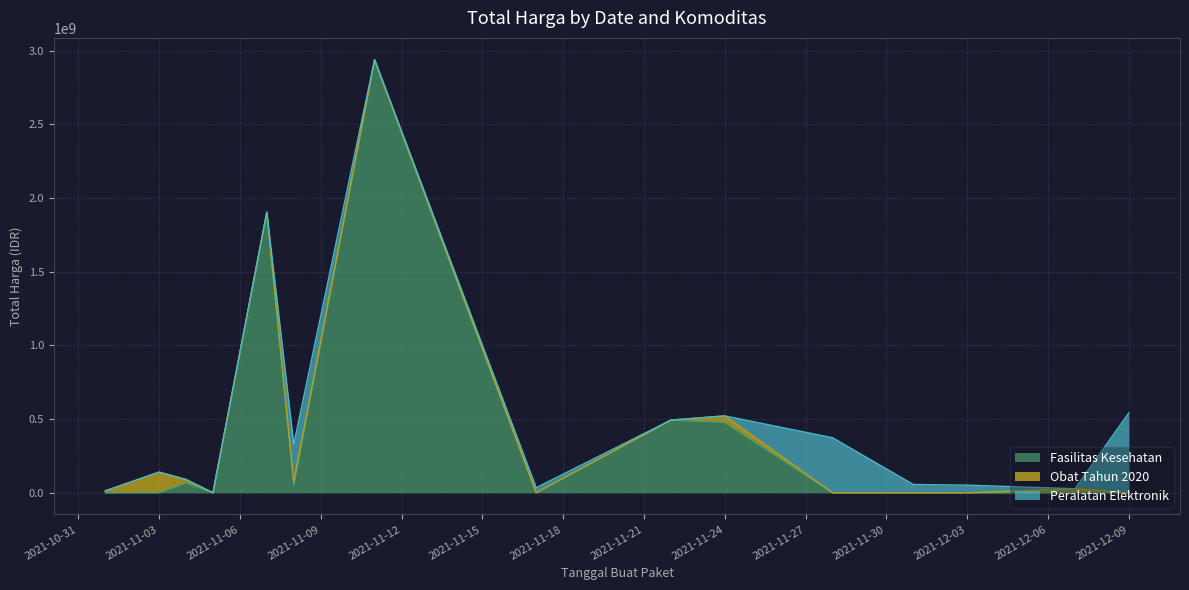

Where is the first local maximum for Fasilitas Kesehatan?

2021-11-04